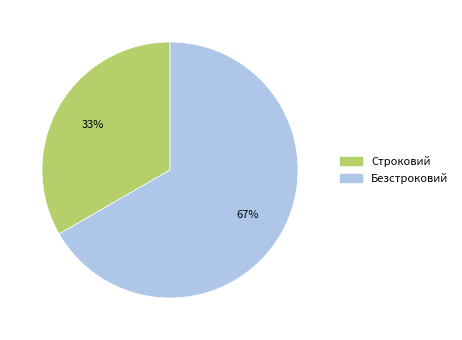

How many segments does this pie chart have?

2